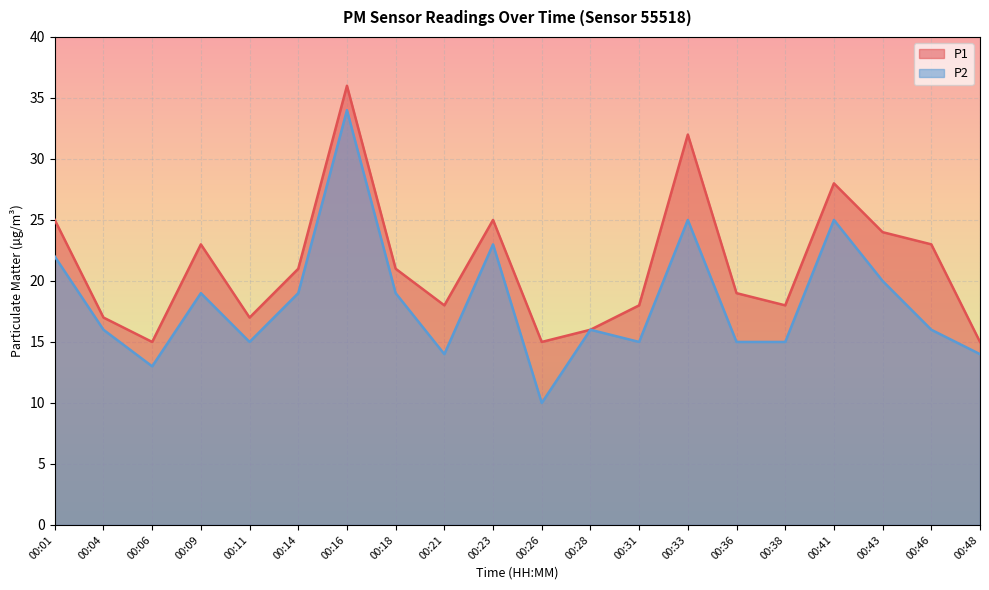

List the labels in order of P1 value, smallest first.

00:06, 00:26, 00:48, 00:28, 00:04, 00:11, 00:21, 00:31, 00:38, 00:36, 00:14, 00:18, 00:09, 00:46, 00:43, 00:01, 00:23, 00:41, 00:33, 00:16